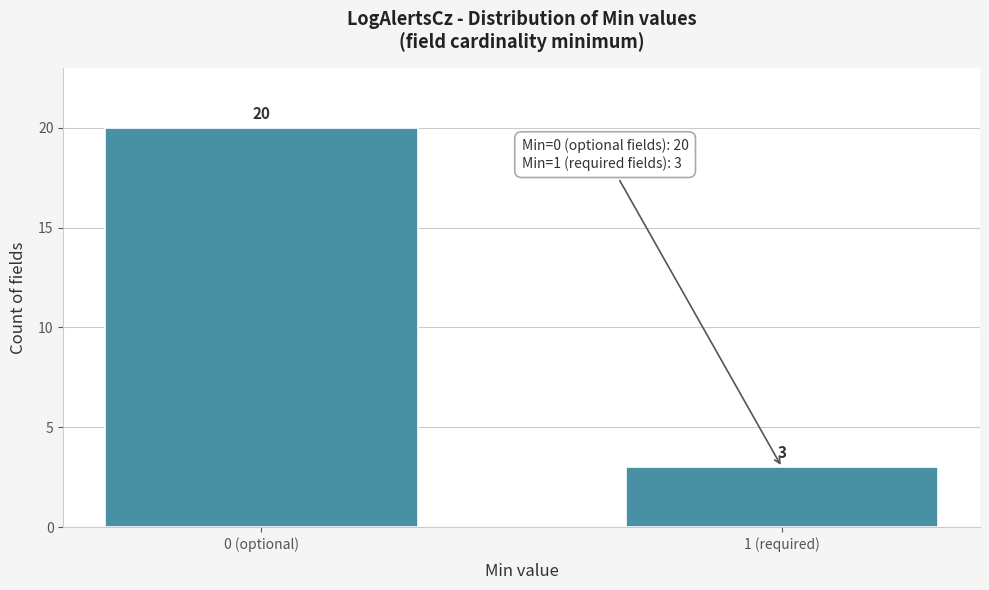

Reading left to right, what are all the values shown in this chart?

0 (optional)=20	1 (required)=3